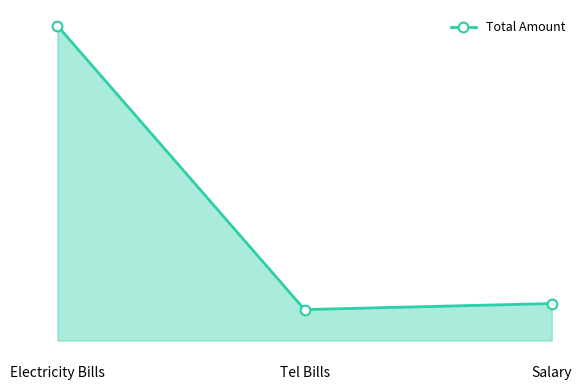

Is it true that the value at Electricity Bills is 4802?

False